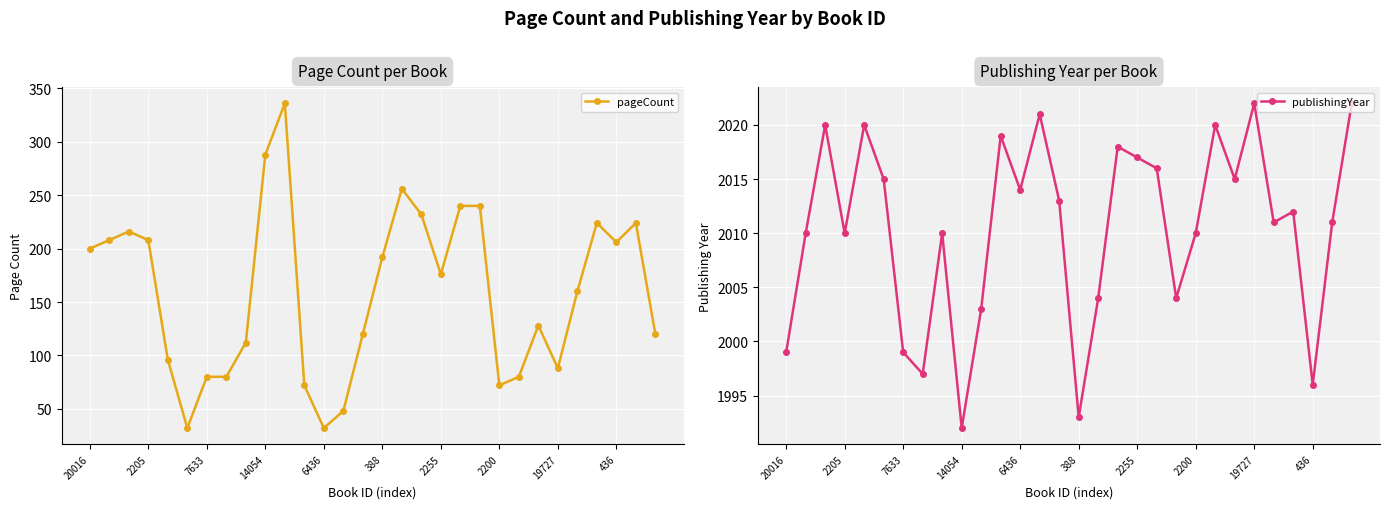

Is this an area chart (filled region under the line)?

No